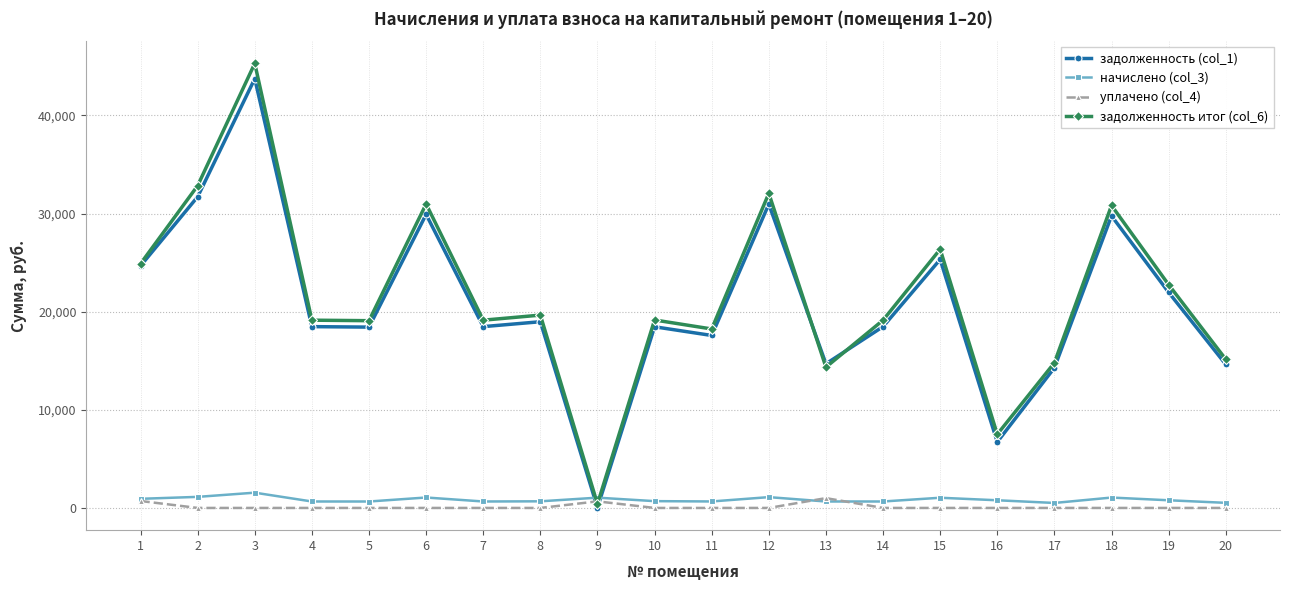

True or false: начислено (col_3) has more than 0 points higher than both neighbors.

True